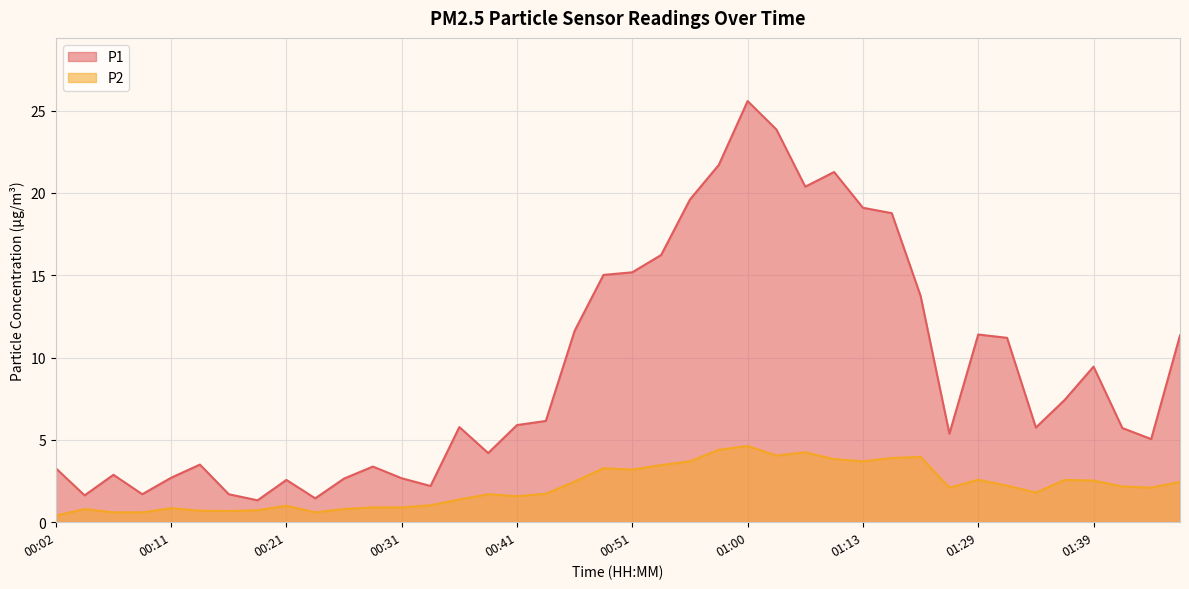

Is it true that P1 equals 23.9 at 01:03?

True